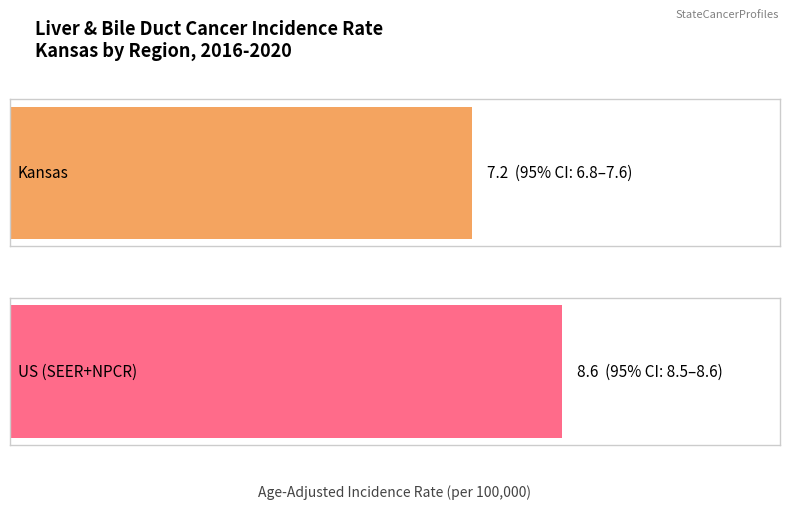

What is the ratio of the value at US (SEER+NPCR) to the value at Kansas?

1.2